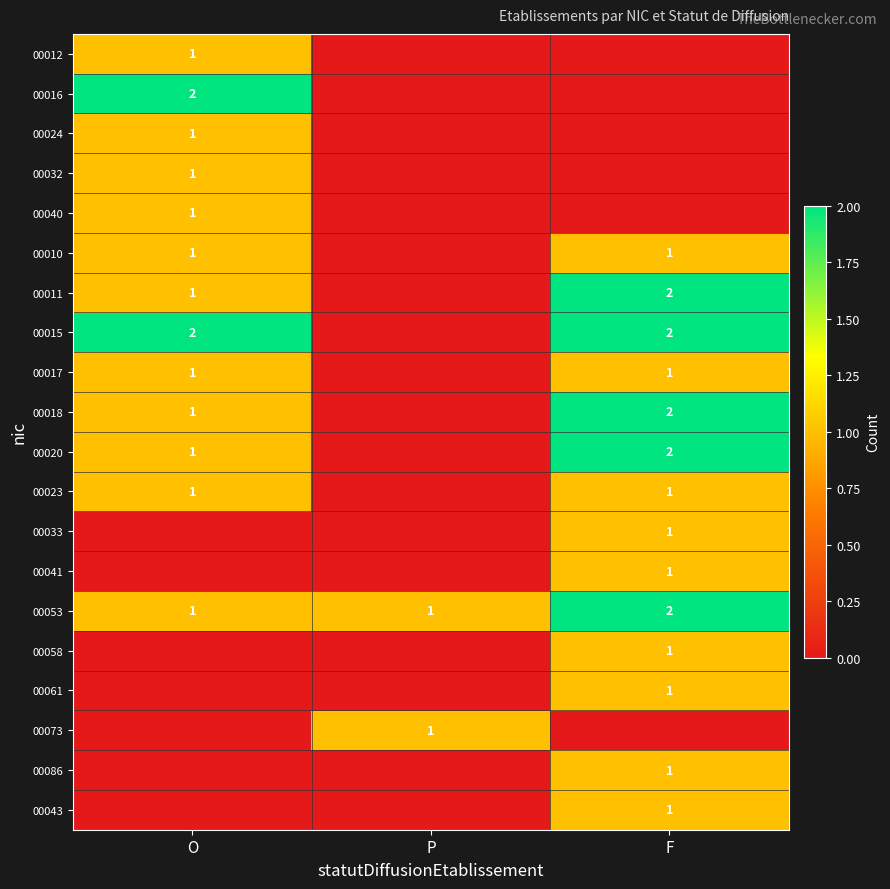

Read the 00053 value at P.

1